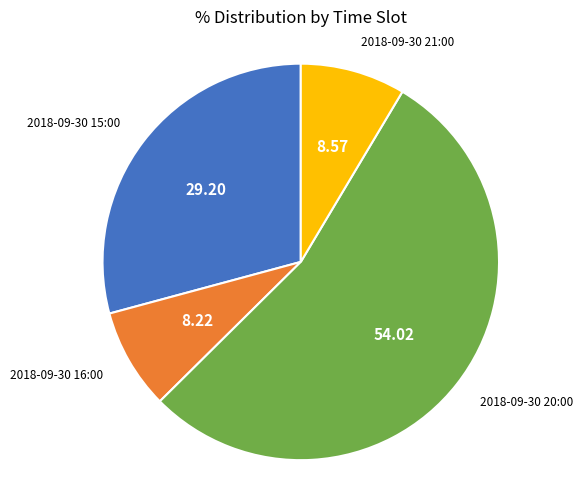

True or false: 2018-09-30 16:00 accounts for 8% of the total.

True